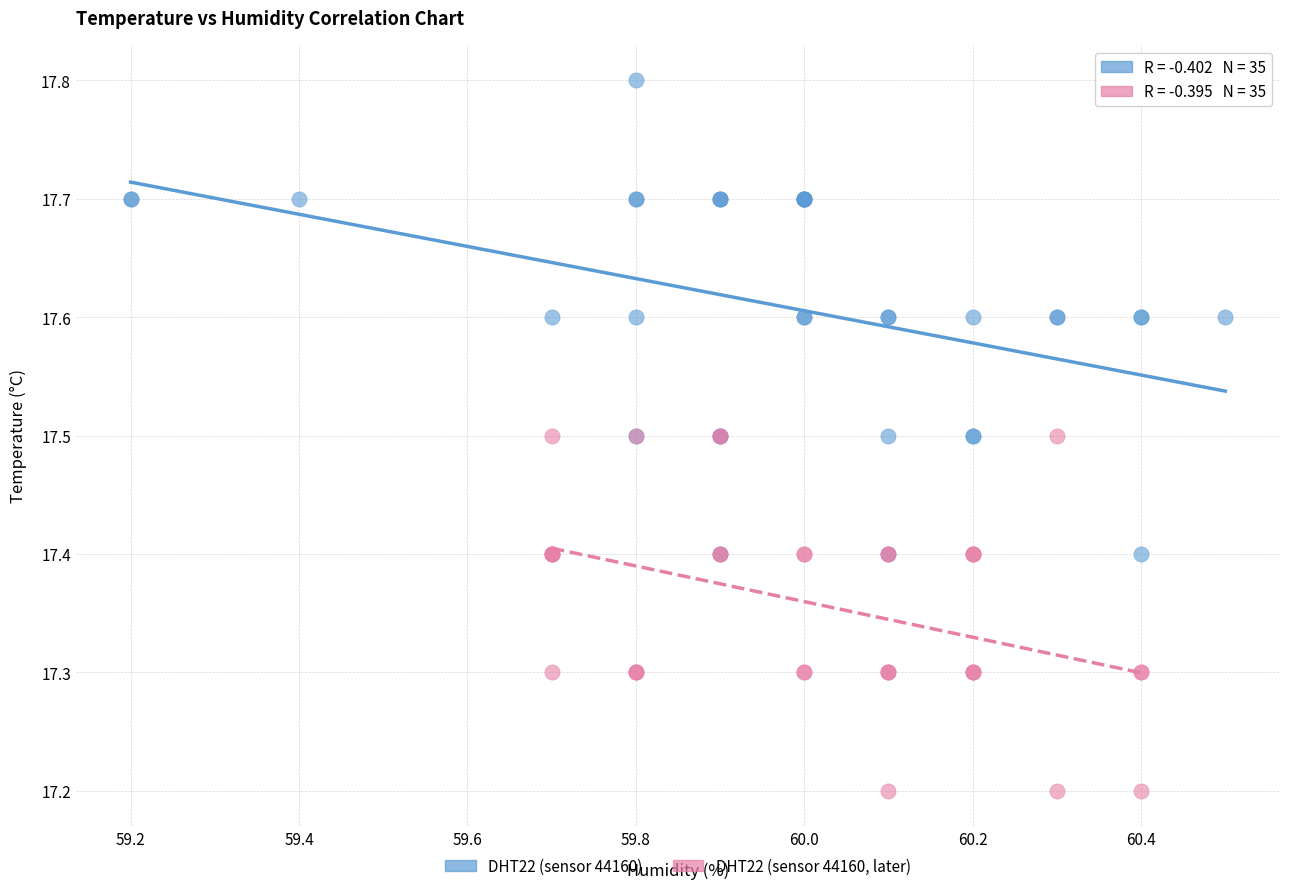

What are all the series names shown in the legend?

DHT22 (sensor 44160), DHT22 (sensor 44160, later)